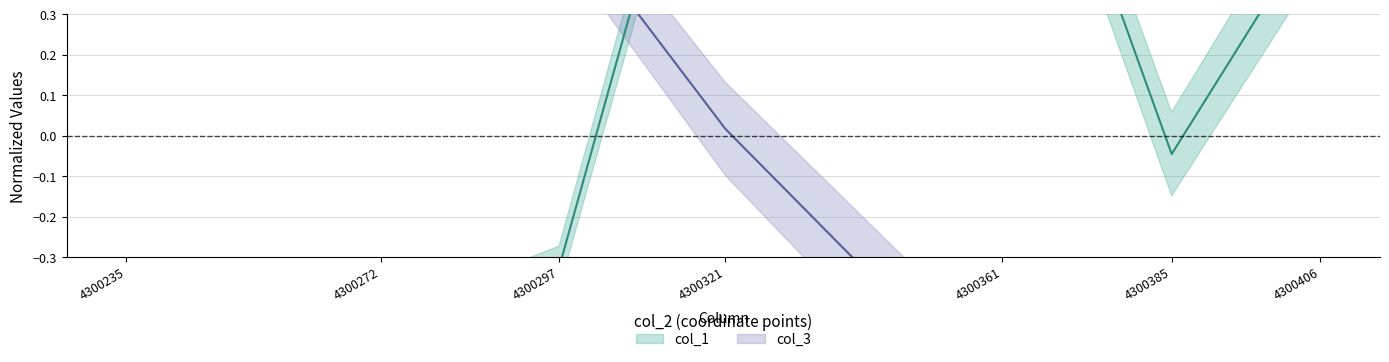

Reading left to right, transcribe all the data shown in this chart.

col_1: -2.0	-0.5	-0.3	1.1	1.1	-0.0	0.5
col_3: 1.6	0.9	0.6	0.0	-0.7	-1.1	-1.3